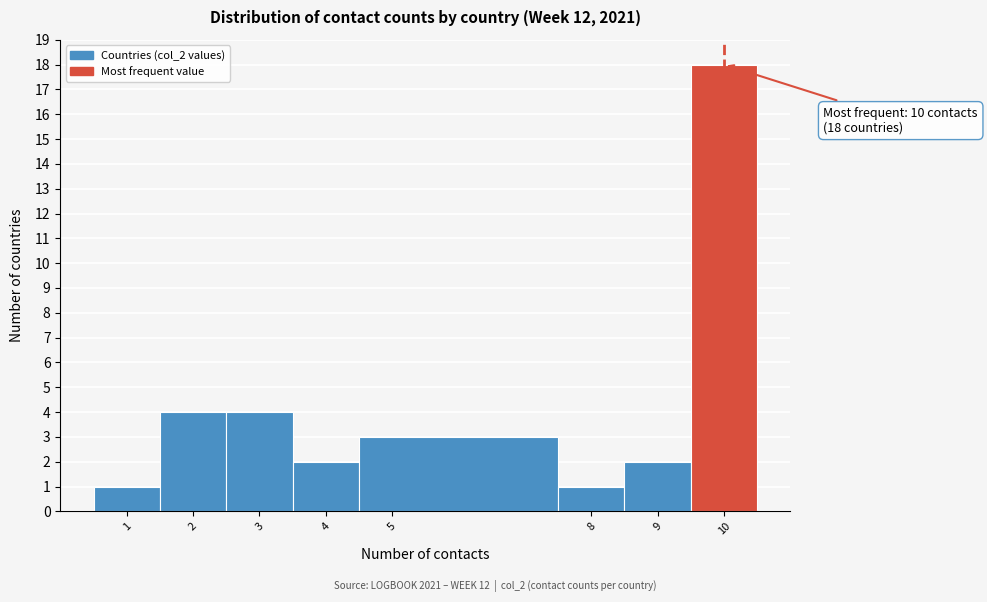

Which range on the x-axis has the tallest bar?

9.5 to 10.5